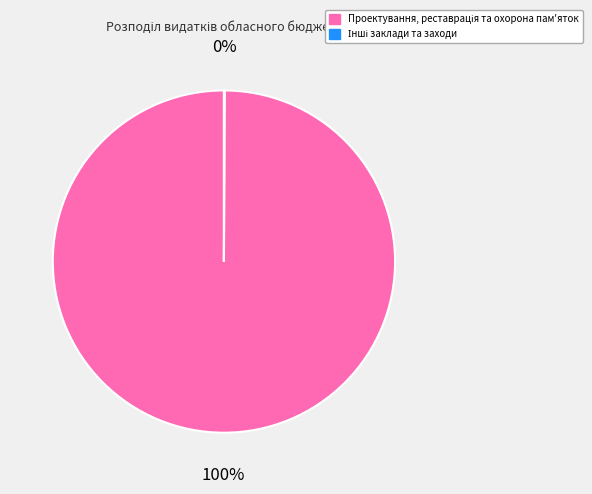

Is there any slice that represents more than half of the pie?

Yes